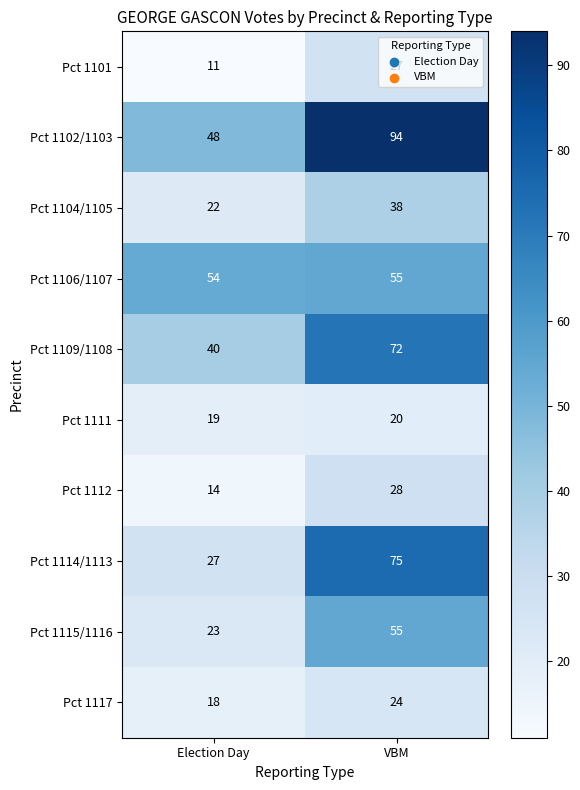

What is the difference between the Pct 1102/1103 values at Election Day and VBM?

46